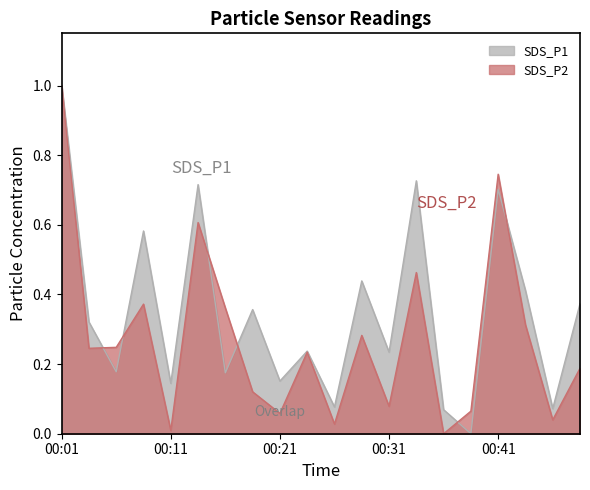

How many distinct data groups are displayed?

2